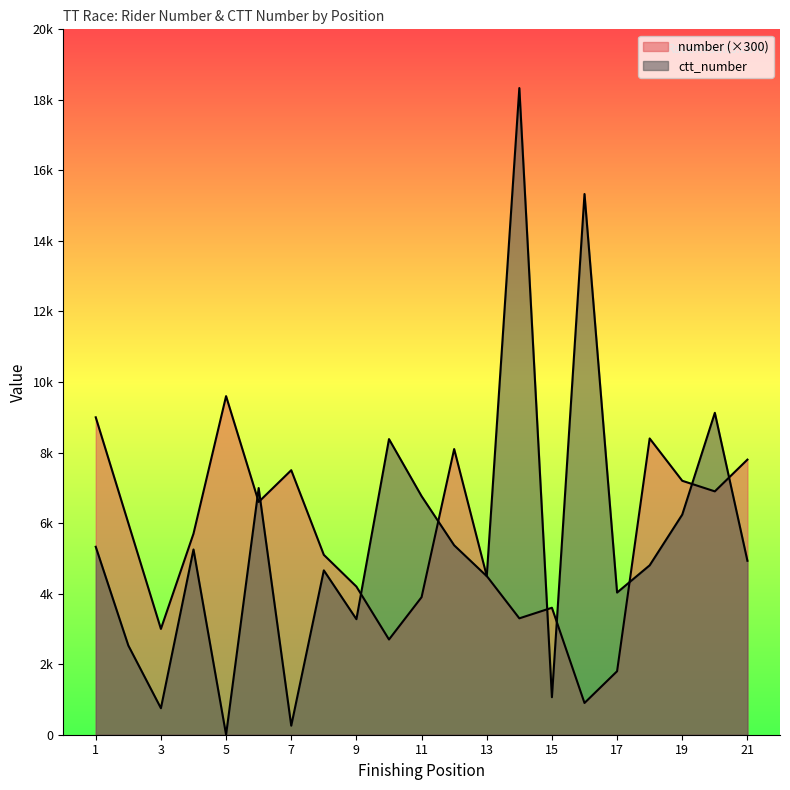

At which category does ctt_number reach its first local peak?

4